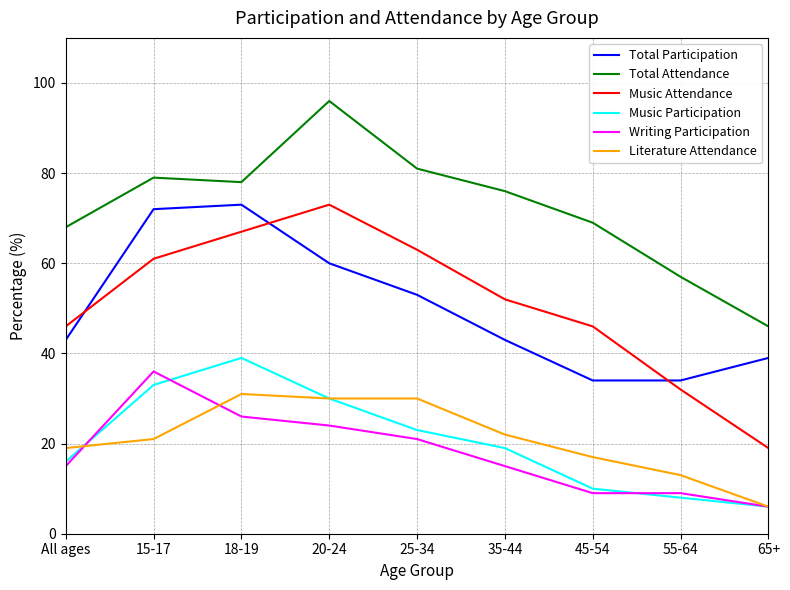

The Music Attendance series shows 101 at 25-34. True or false?

False